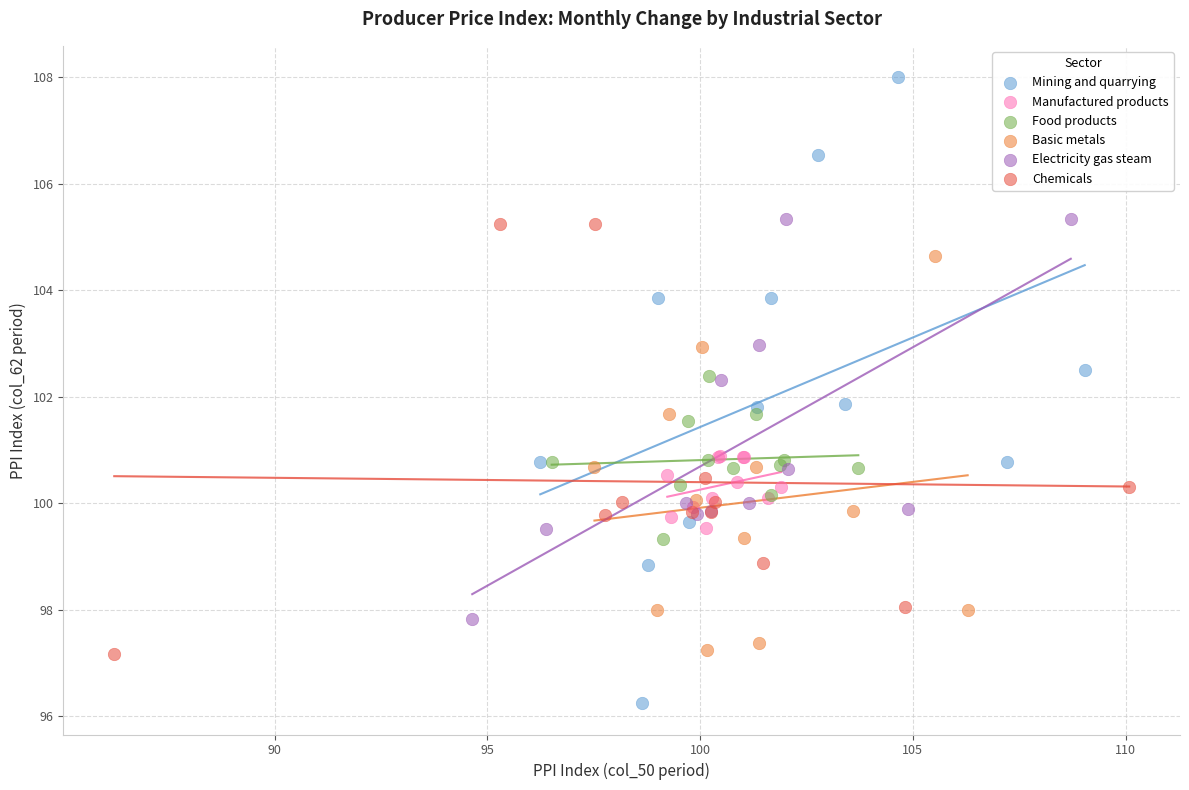

Which series reaches the maximum Y coordinate?

Mining and quarrying